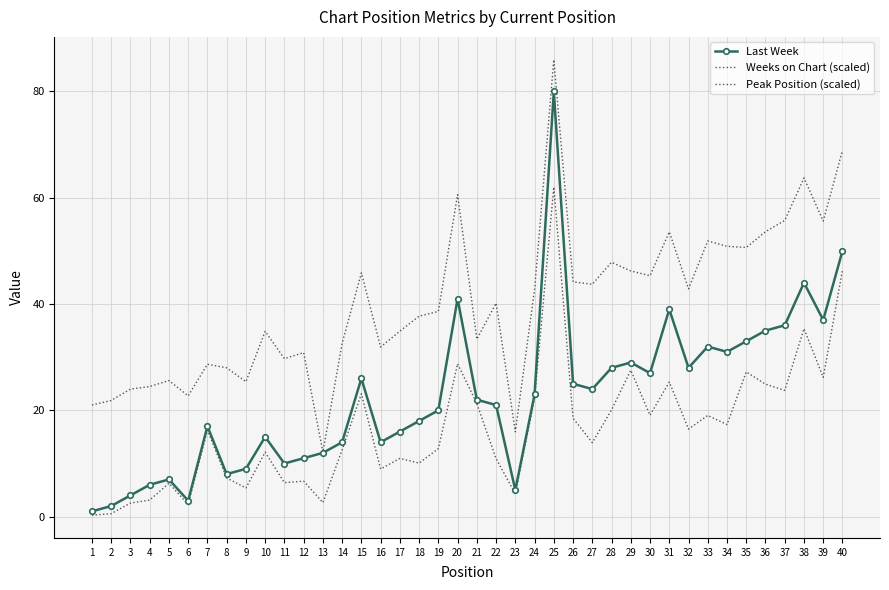

Which series changed the most between 5 and 8?

Weeks on Chart (scaled)